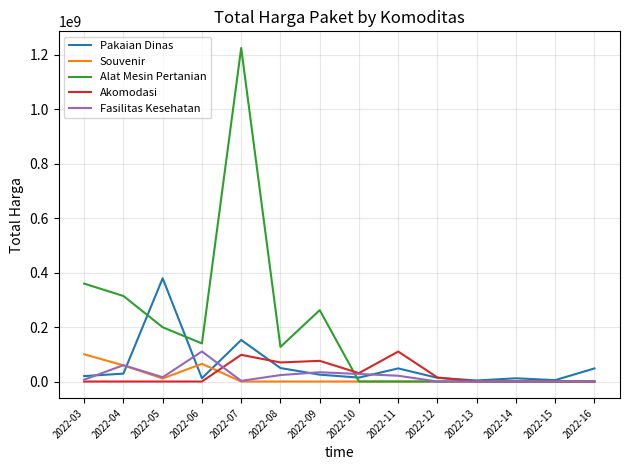

The value of Fasilitas Kesehatan at 2022-16 is 64407755. True or false?

False